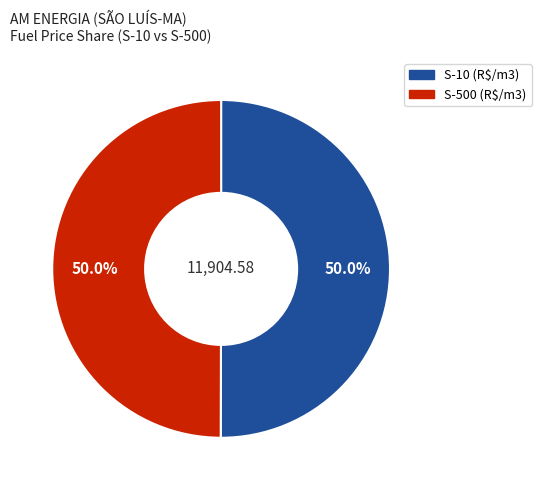

How many slices are in this pie chart?

2